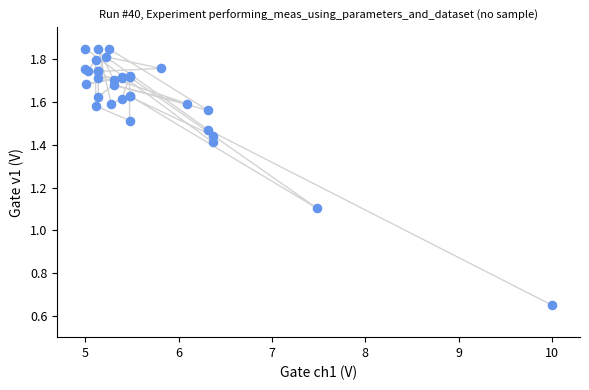

What Y value in the scatter plot is closest to 1?

1.1